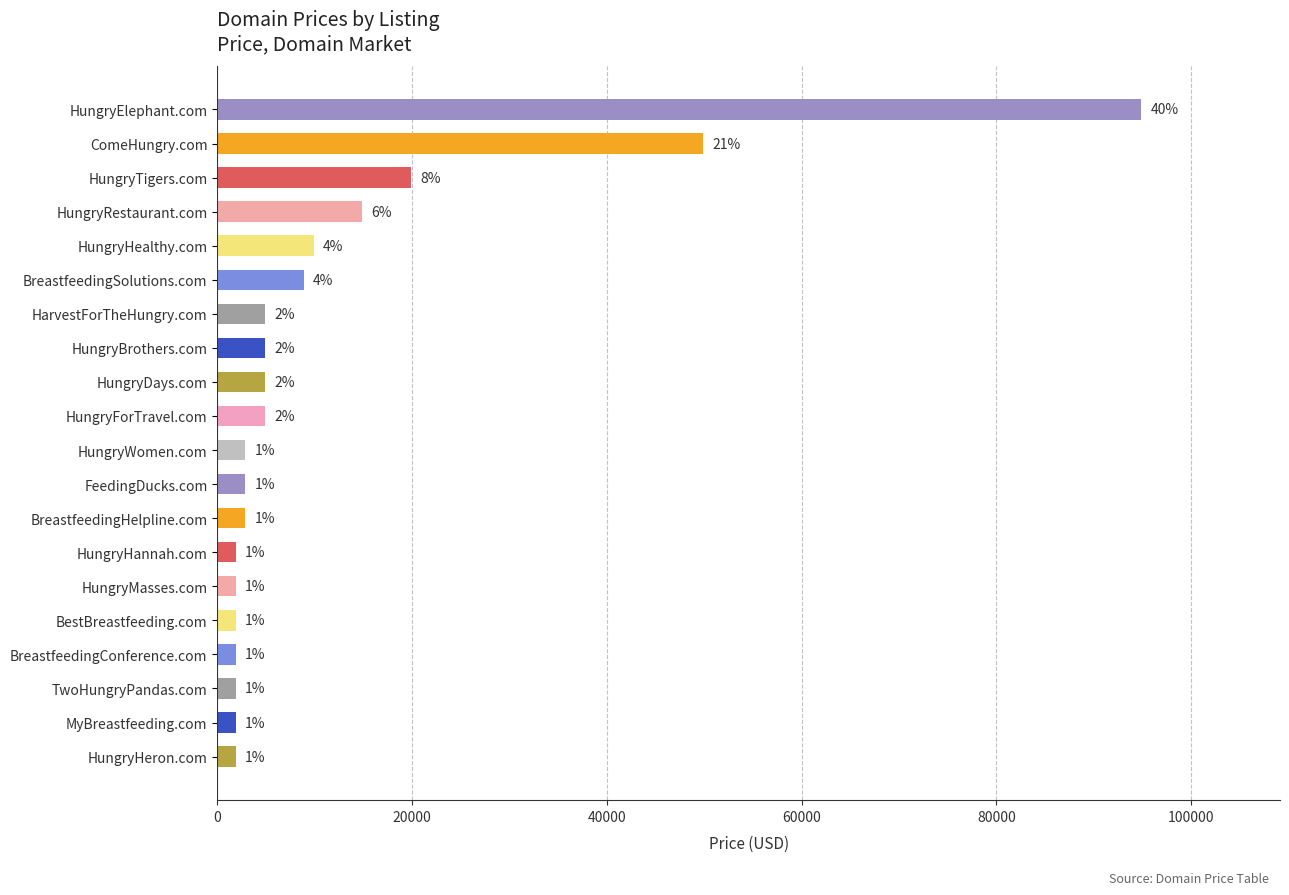

Are the bars horizontal?

Yes